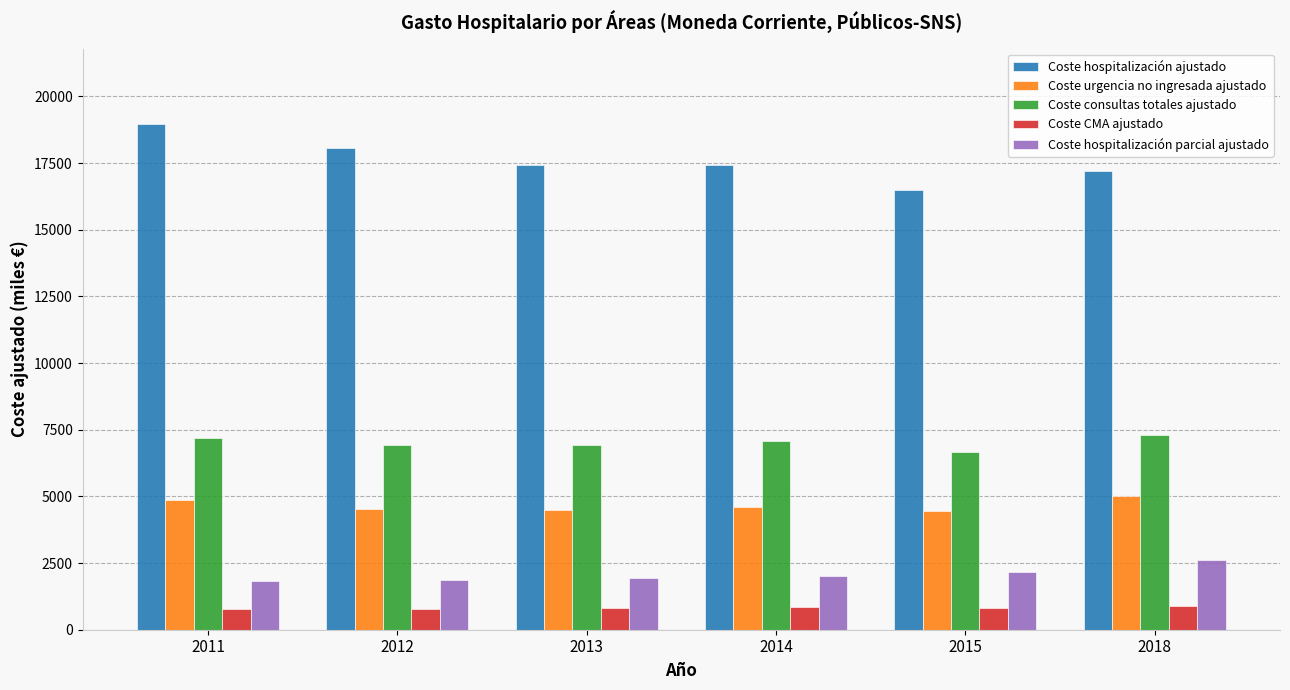

List the series in order of their peak value, highest first.

Coste hospitalización ajustado, Coste consultas totales ajustado, Coste urgencia no ingresada ajustado, Coste hospitalización parcial ajustado, Coste CMA ajustado